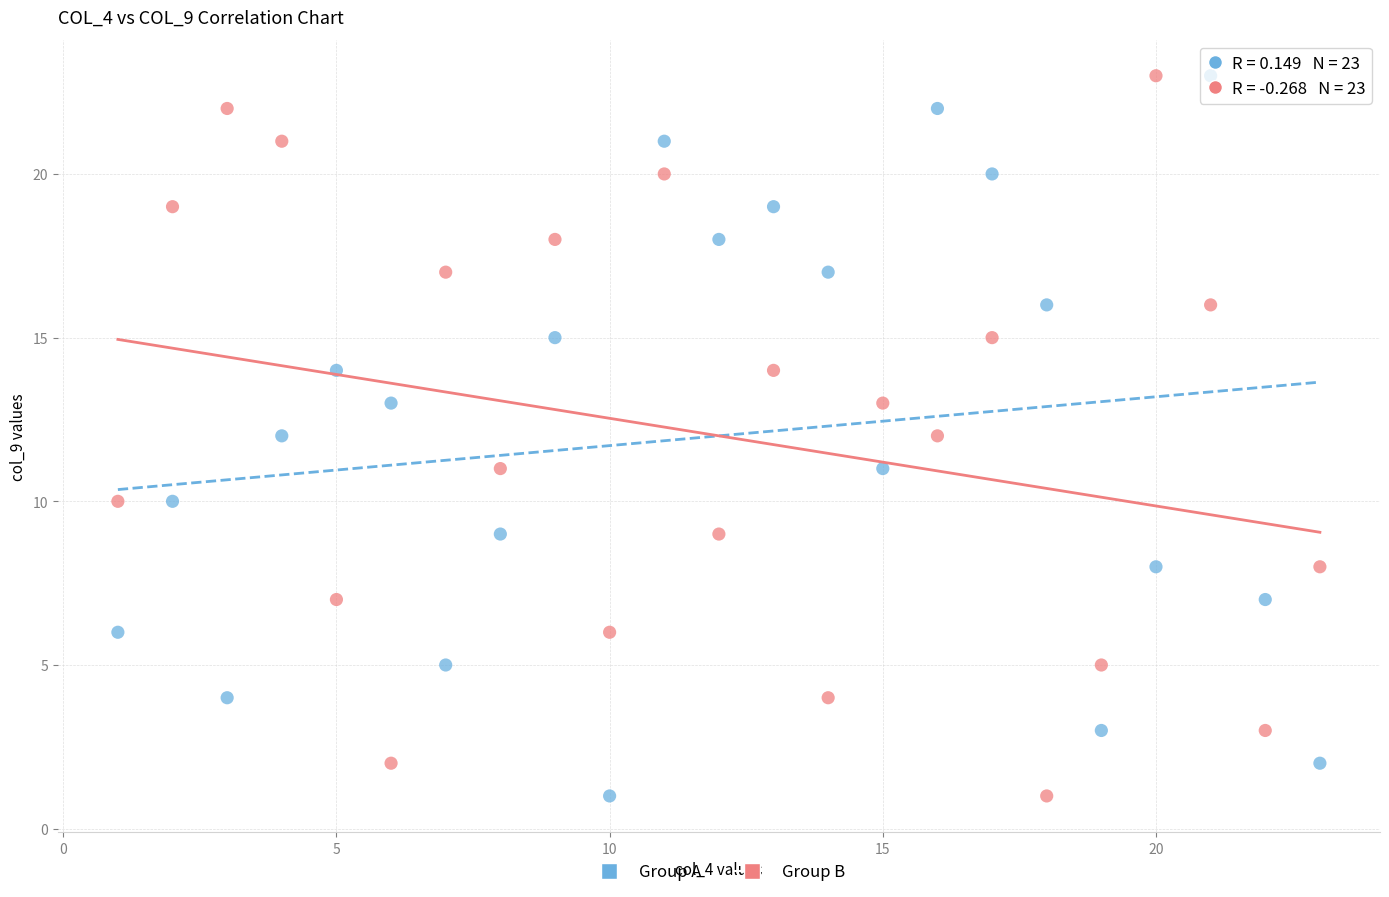

Across all data points, what is the range of X values (max minus min)?

22